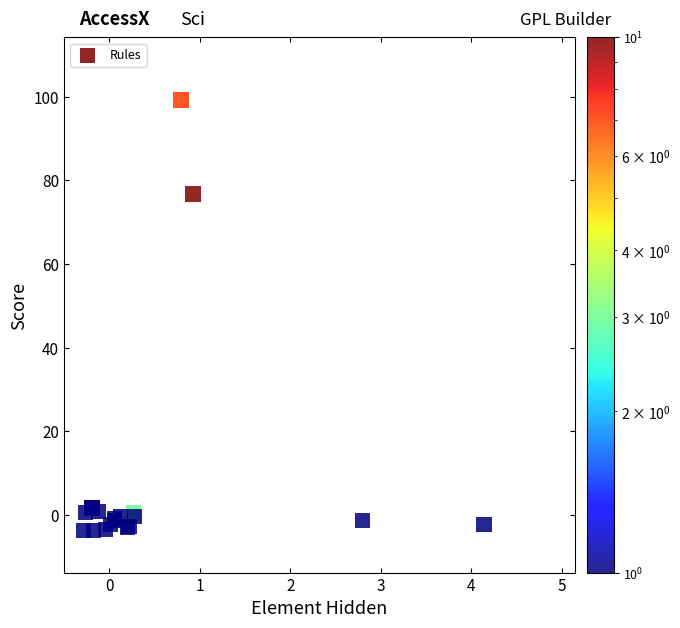

What Y value in the scatter plot is closest to 47?

76.7